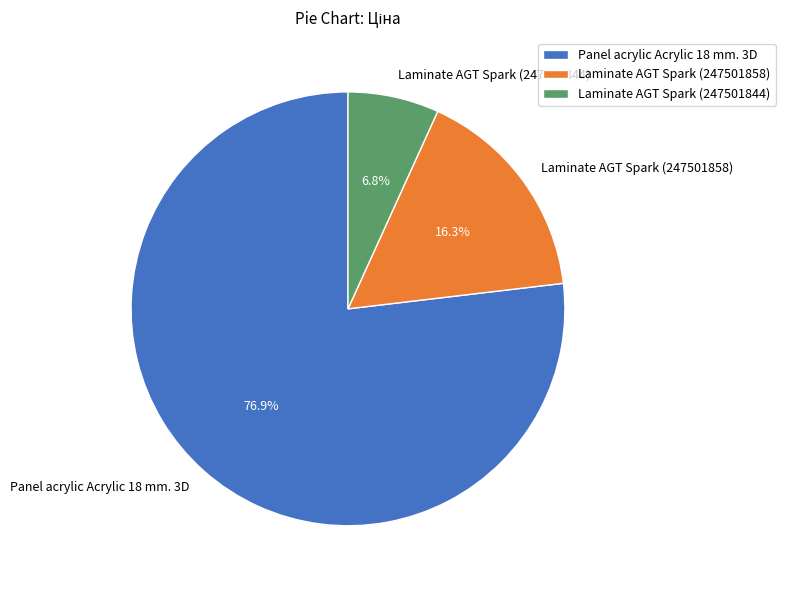

Which category has the smallest portion of the pie?

Laminate AGT Spark (247501844)